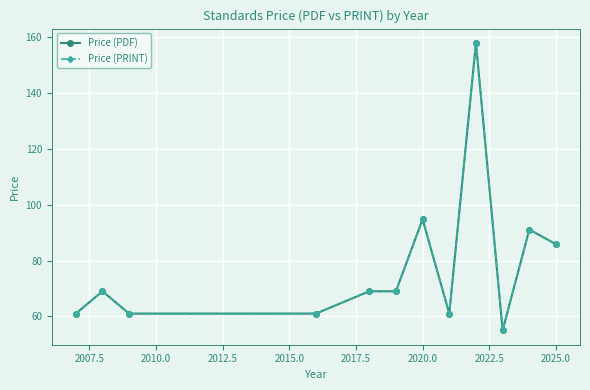

Is this an area chart (filled region under the line)?

No